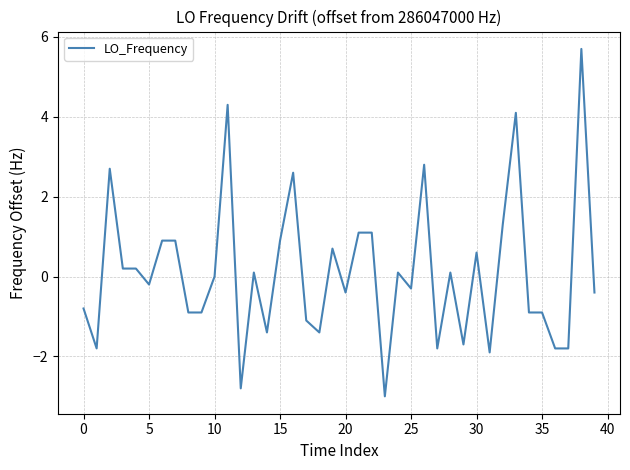

What is the difference between the maximum and minimum values?

8.7